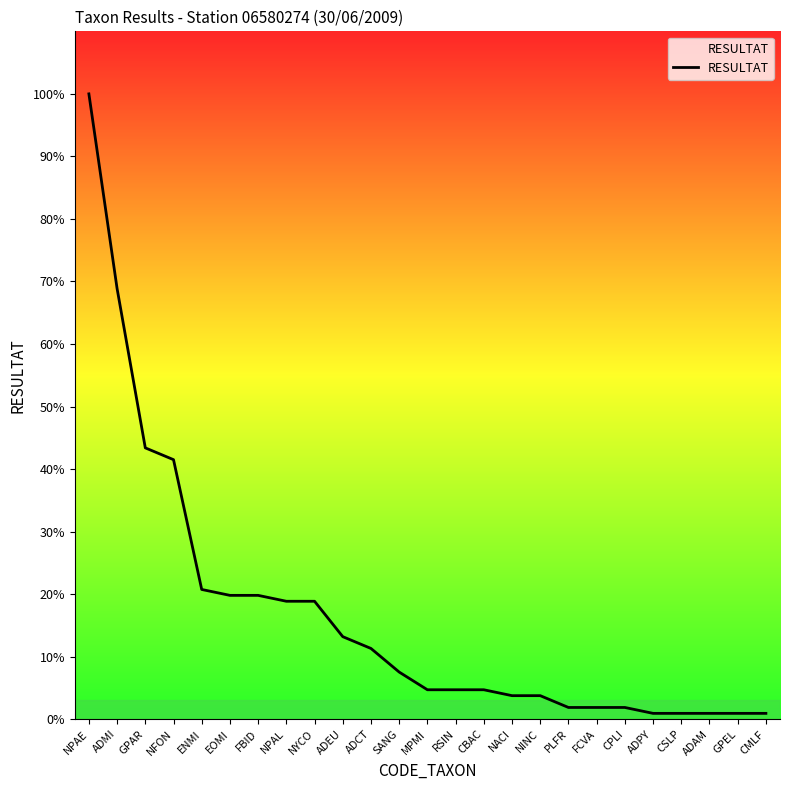

Does the chart display data point markers on the line(s)?

No